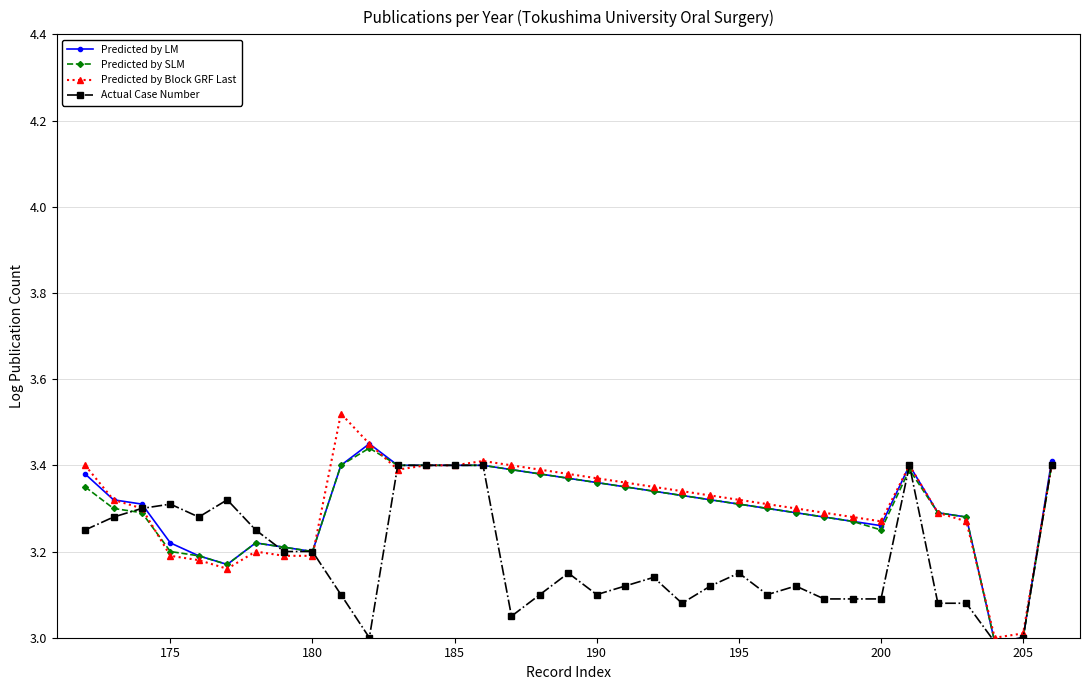

At how many categories does at least one series exceed 2?

35